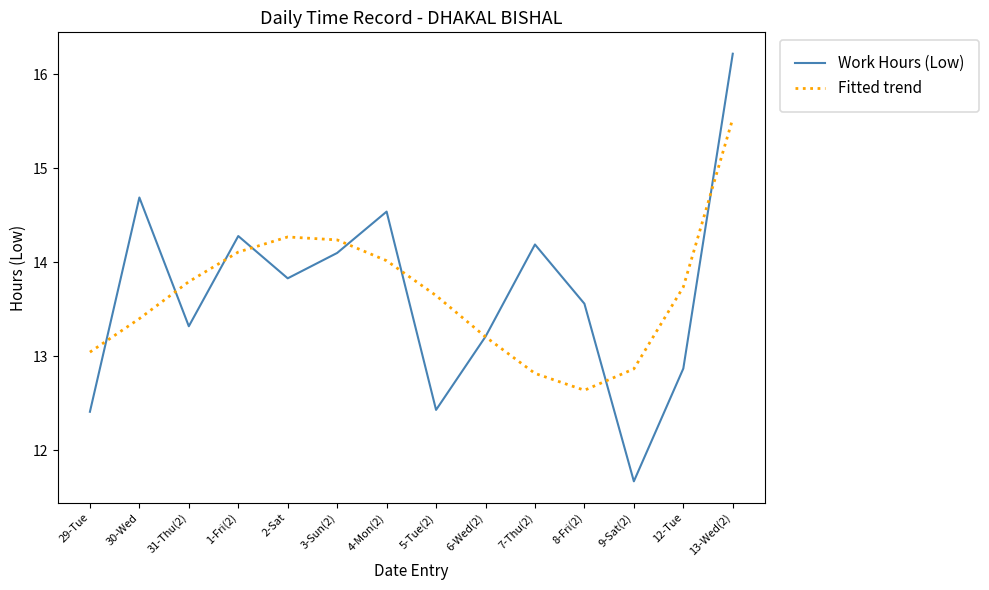

What position from the right is 3-Sun(2)?

9